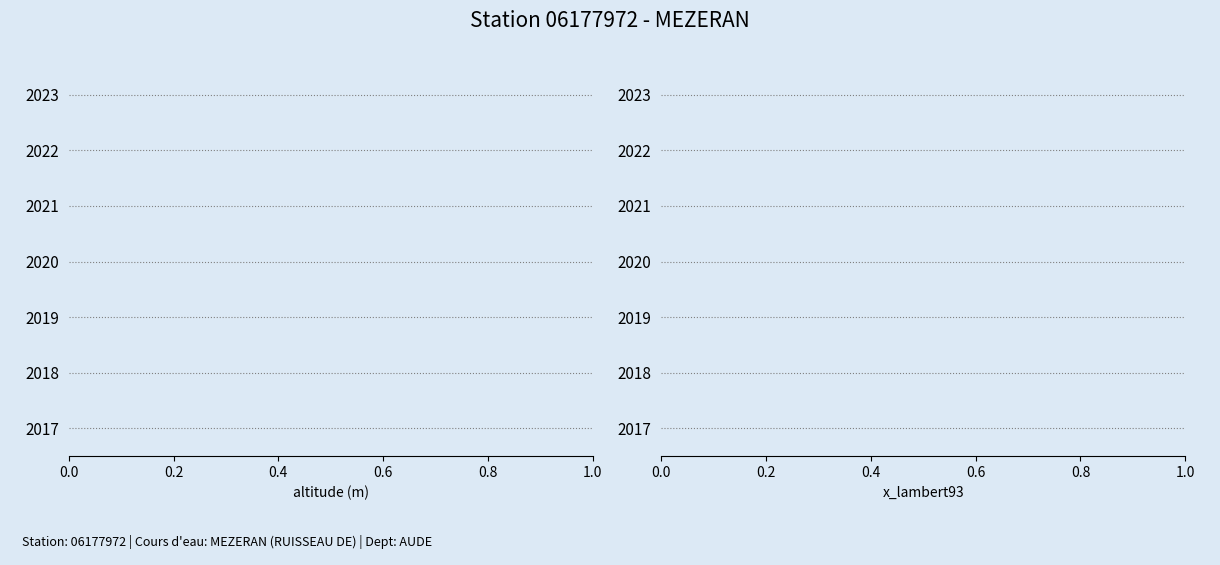

What are all the series names shown in the legend?

altitude (m), x_lambert93